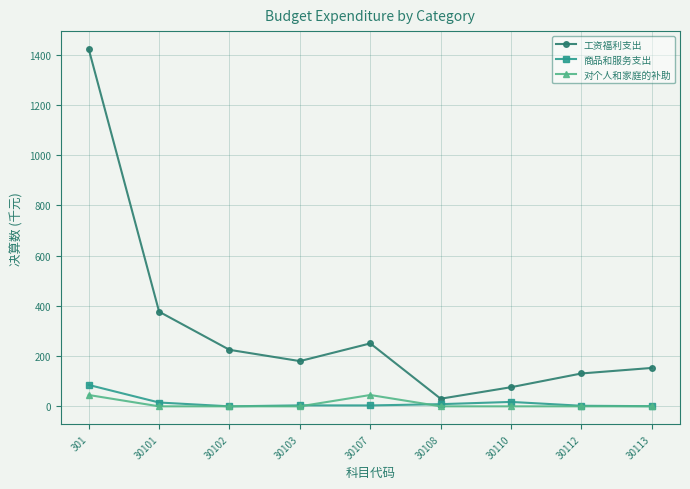

How many lines are shown in the chart?

3